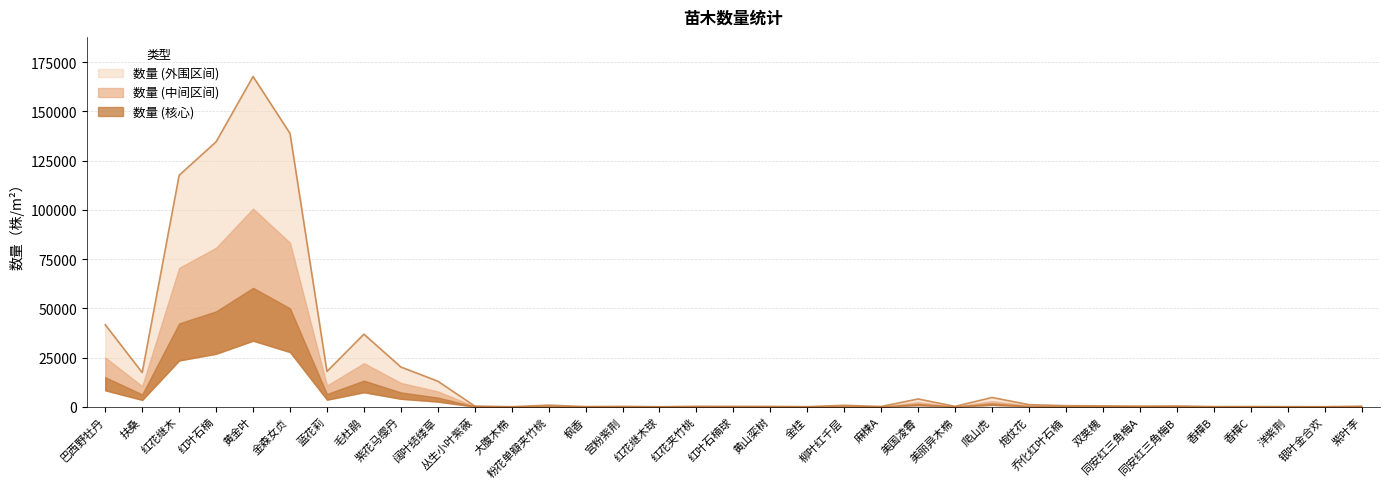

The value at 巴西野牡丹 is 24179. True or false?

False